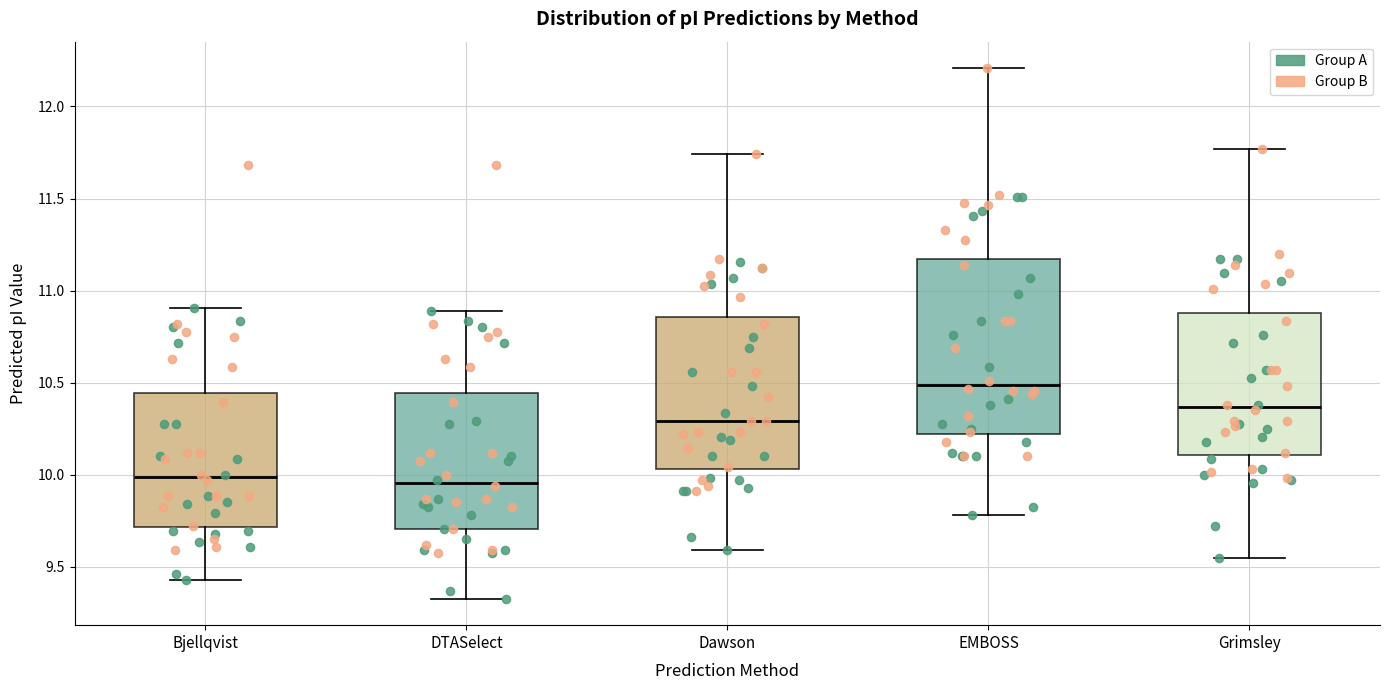

Which box is the tallest, from its lower edge to its upper edge?

EMBOSS